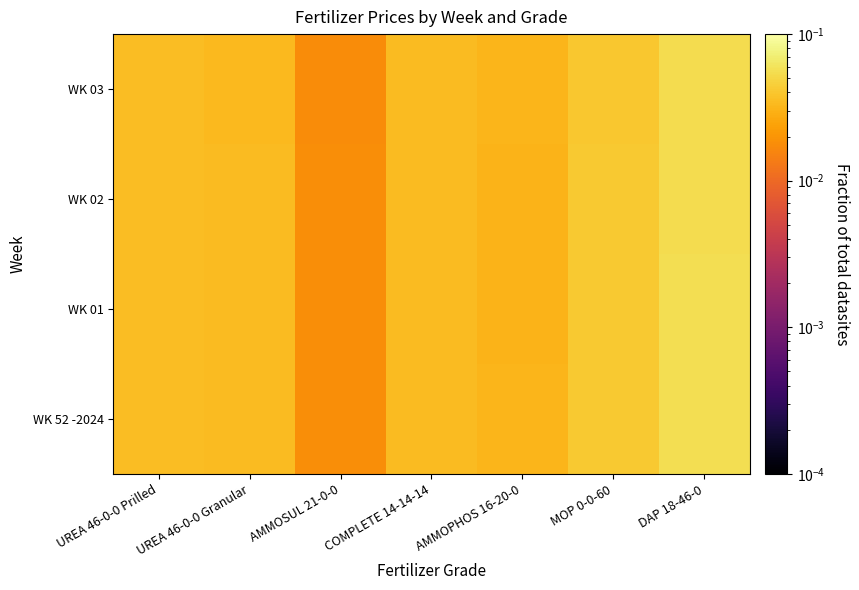

Reading right to left, what are all the values shown in this chart?

WK 52 -2024: DAP 18-46-0=0.1	MOP 0-0-60=0.0	AMMOPHOS 16-20-0=0.0	COMPLETE 14-14-14=0.0	AMMOSUL 21-0-0=0.0	UREA 46-0-0 Granular=0.0	UREA 46-0-0 Prilled=0.0
WK 01: DAP 18-46-0=0.1	MOP 0-0-60=0.0	AMMOPHOS 16-20-0=0.0	COMPLETE 14-14-14=0.0	AMMOSUL 21-0-0=0.0	UREA 46-0-0 Granular=0.0	UREA 46-0-0 Prilled=0.0
WK 02: DAP 18-46-0=0.1	MOP 0-0-60=0.0	AMMOPHOS 16-20-0=0.0	COMPLETE 14-14-14=0.0	AMMOSUL 21-0-0=0.0	UREA 46-0-0 Granular=0.0	UREA 46-0-0 Prilled=0.0
WK 03: DAP 18-46-0=0.1	MOP 0-0-60=0.0	AMMOPHOS 16-20-0=0.0	COMPLETE 14-14-14=0.0	AMMOSUL 21-0-0=0.0	UREA 46-0-0 Granular=0.0	UREA 46-0-0 Prilled=0.0